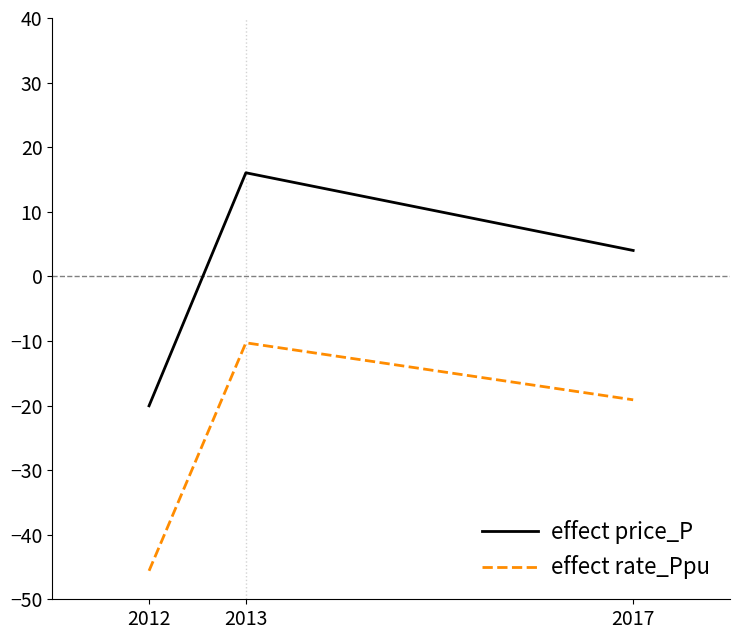

Which series has the largest range (max minus min)?

effect price_P